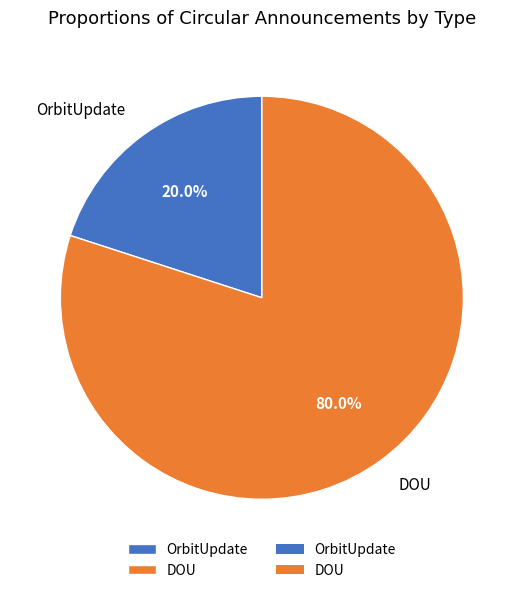

Which slice is the largest?

DOU